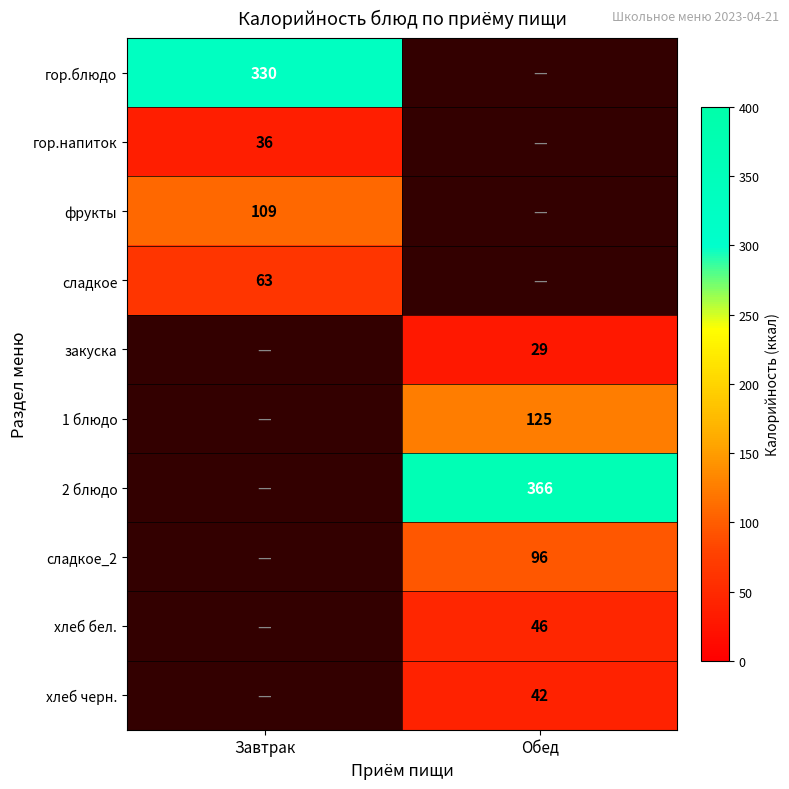

Count the number of categories in the chart.

2